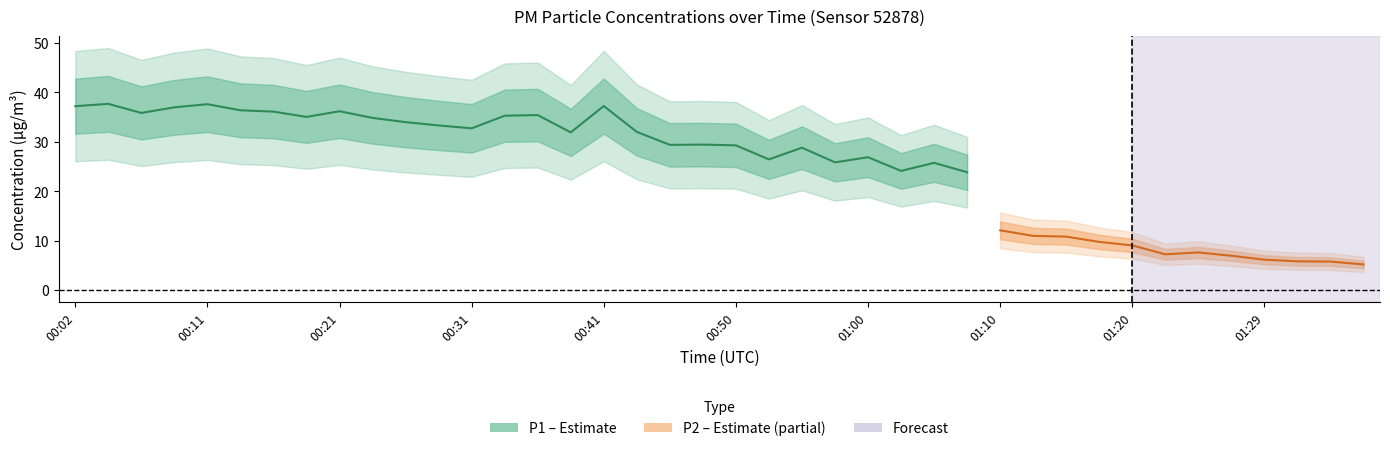

What is the label of the 2nd point from the left?

00:04